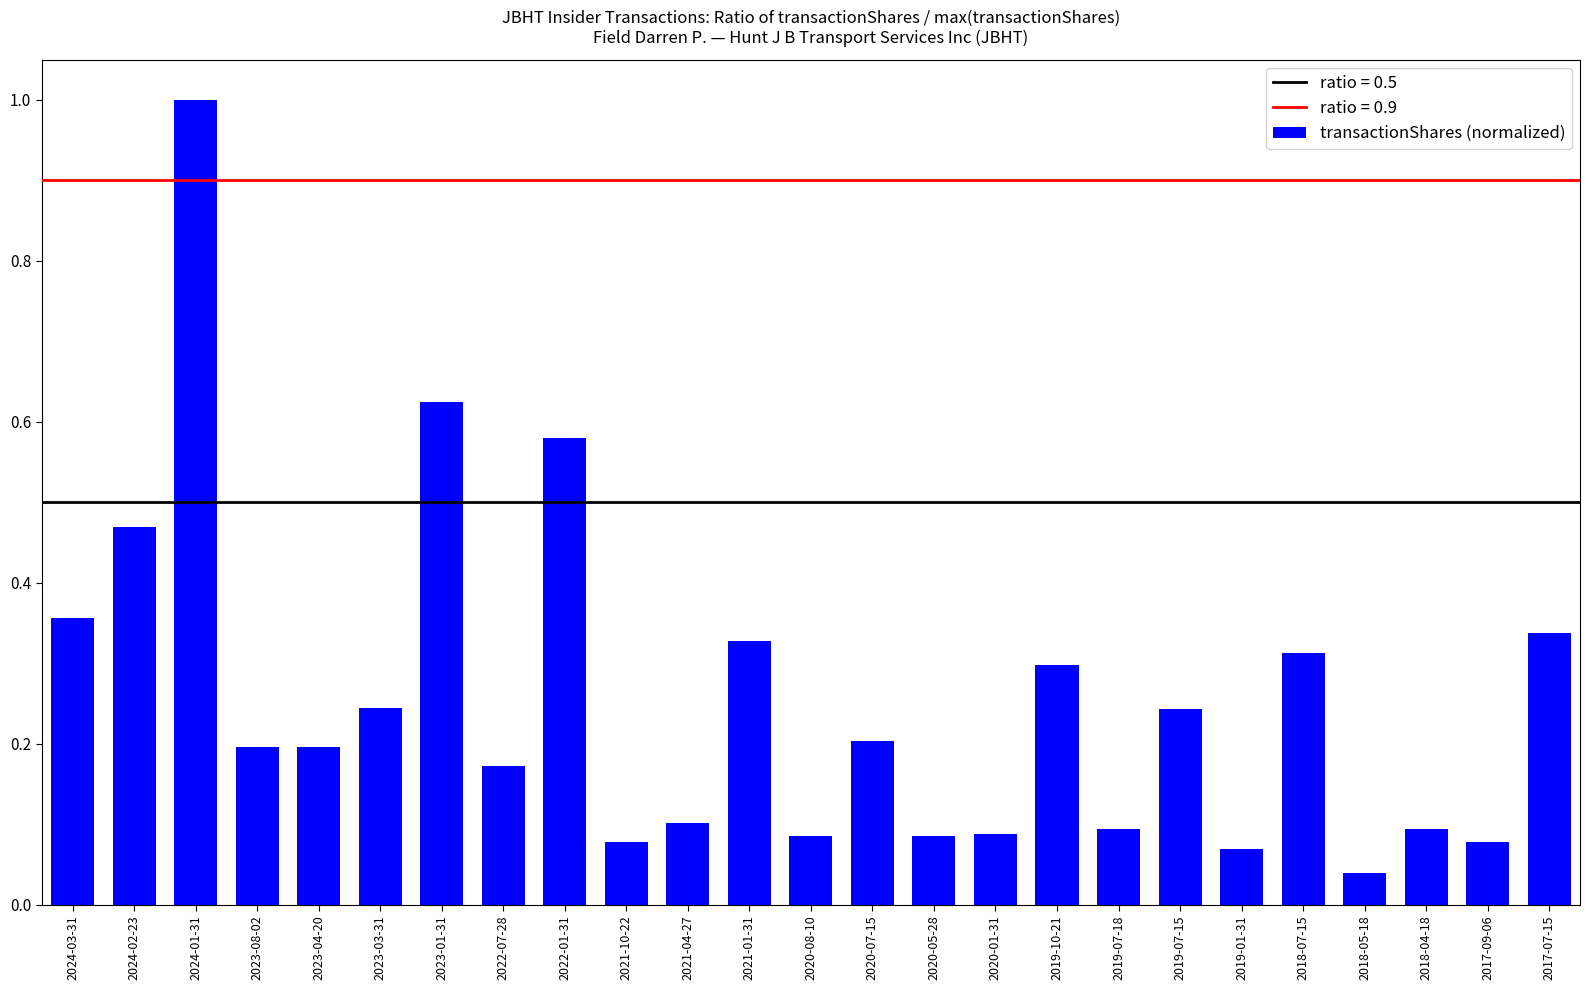

Is it true that the value at 2022-01-31 is 0.3?

False